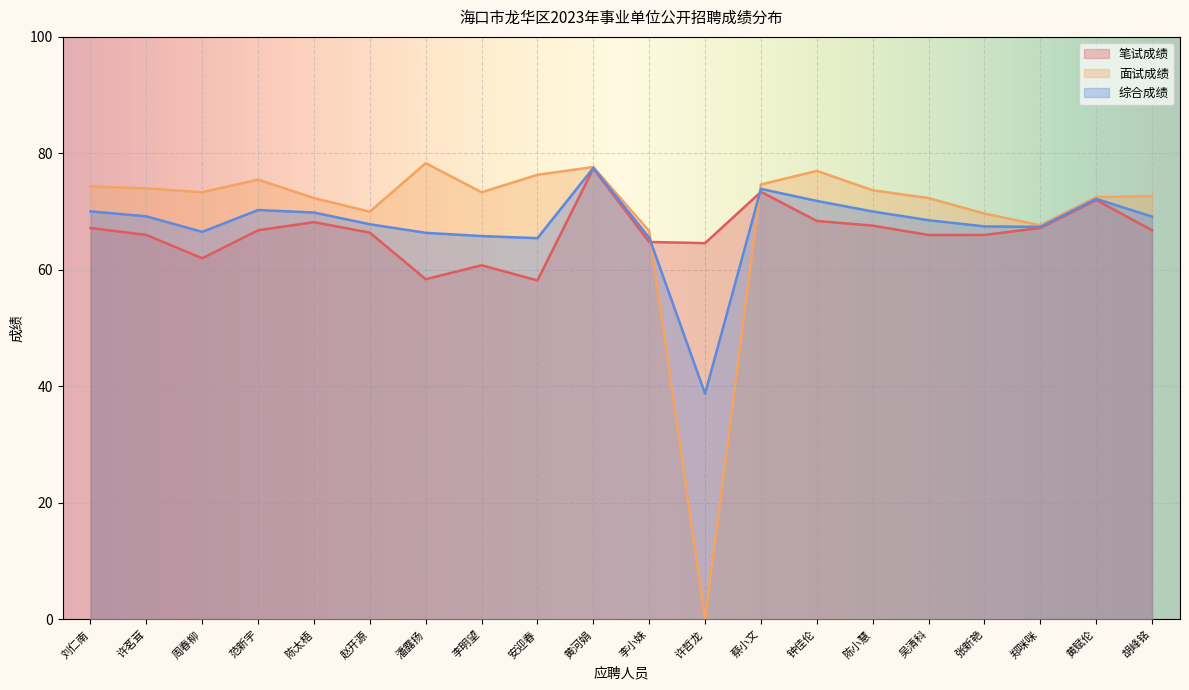

How many intersections are there between 笔试成绩 and 面试成绩?

2